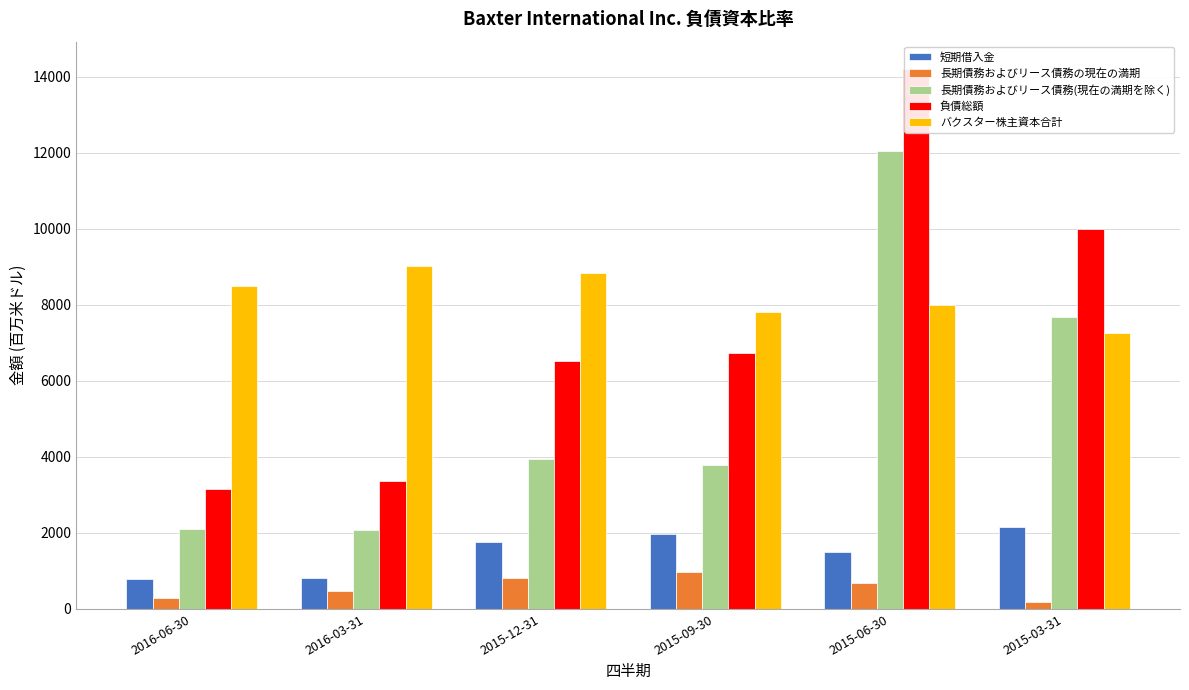

How many distinct data groups are displayed?

5